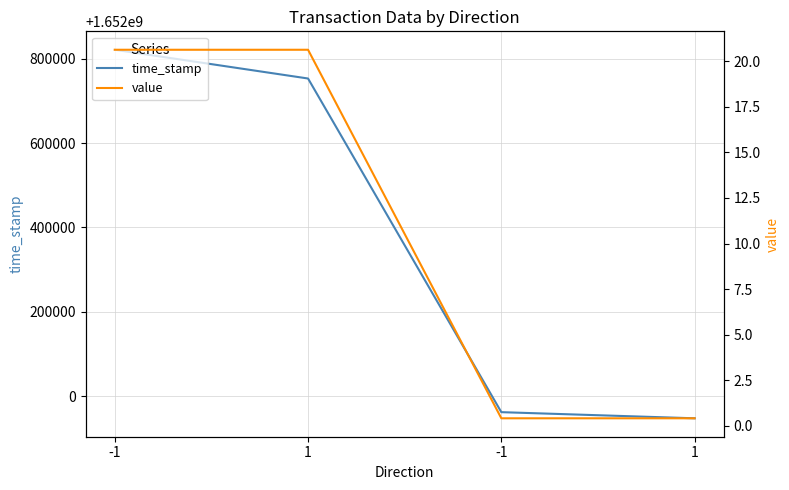

At 1, list the series in order from smallest to largest.

value, time_stamp